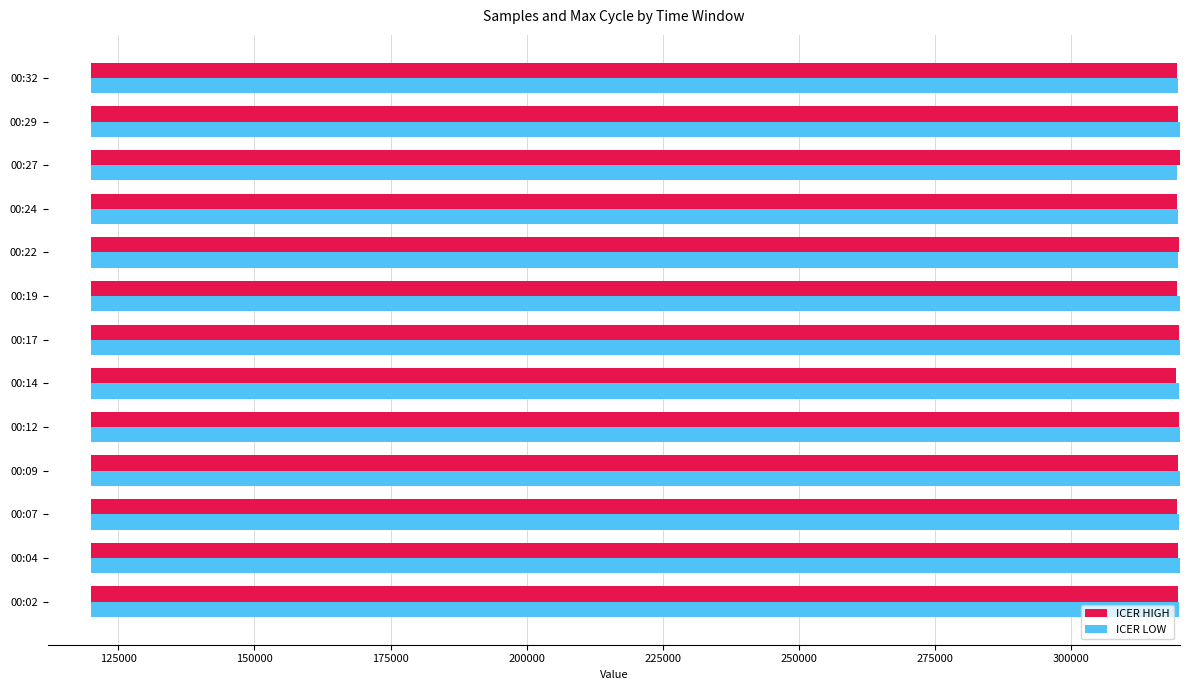

What is the average value of the ICER LOW series?

199831.7